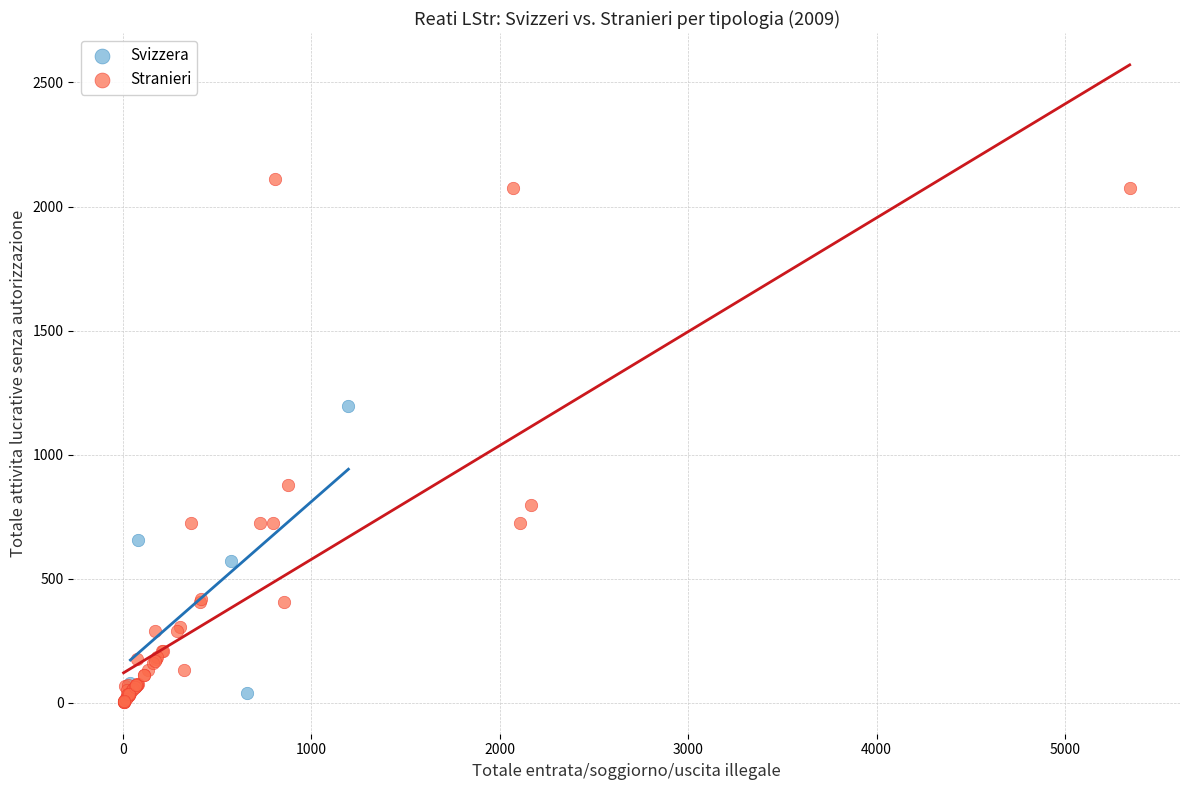

Which series contains the highest Y value?

Stranieri